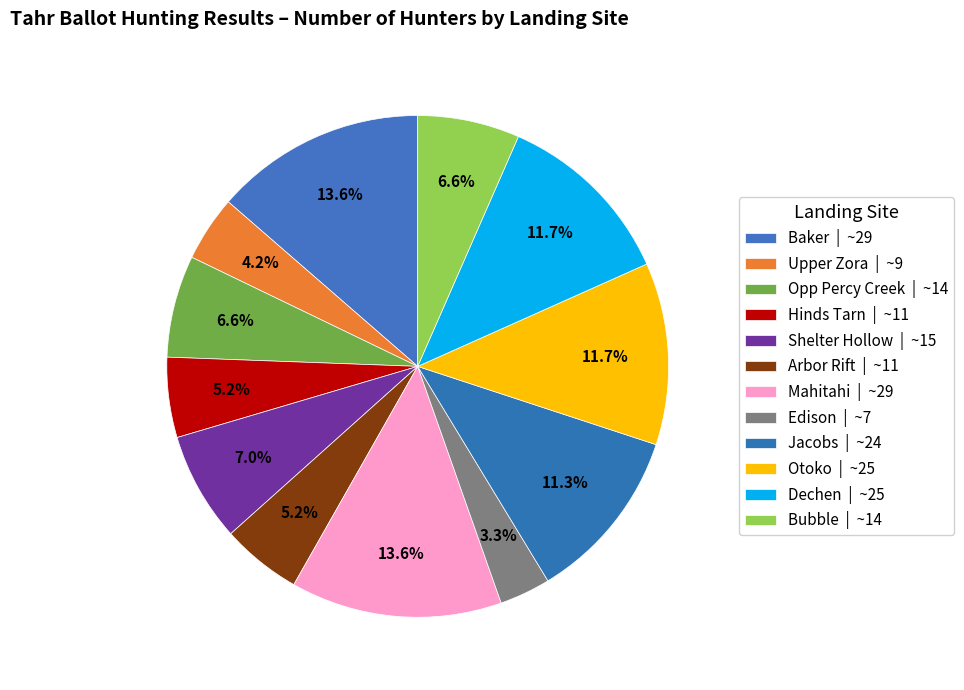

The Opp Percy Creek slice represents 1% of the pie. True or false?

False